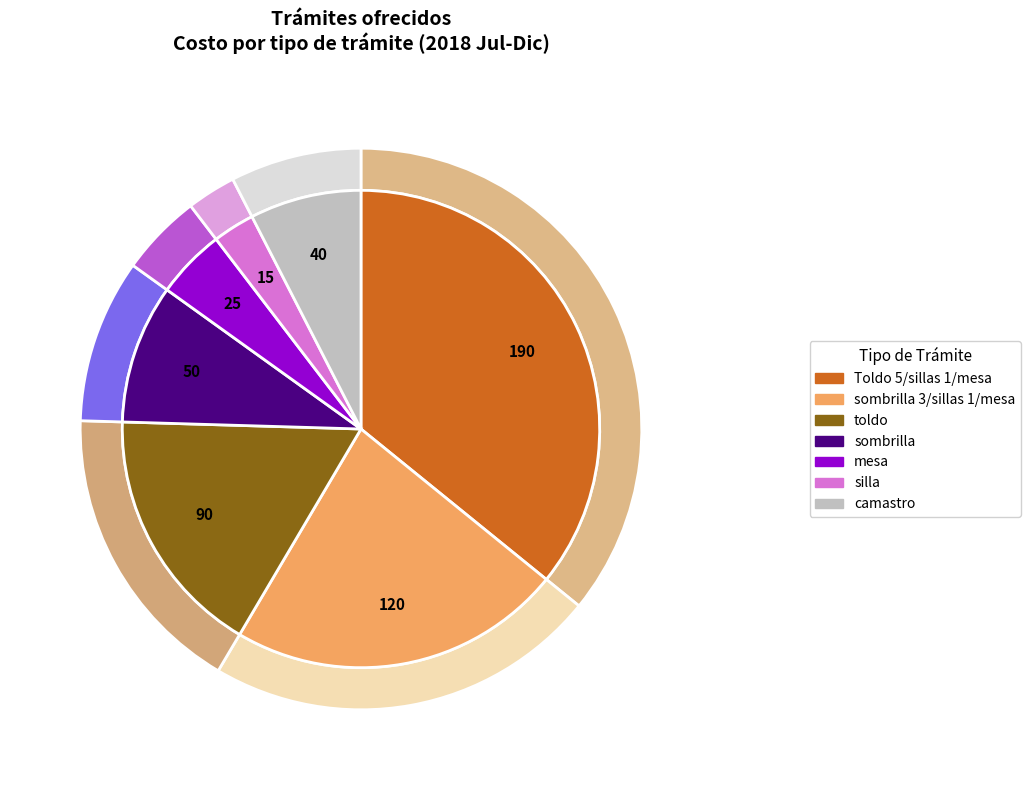

What portion of the pie excludes toldo?

83.0%